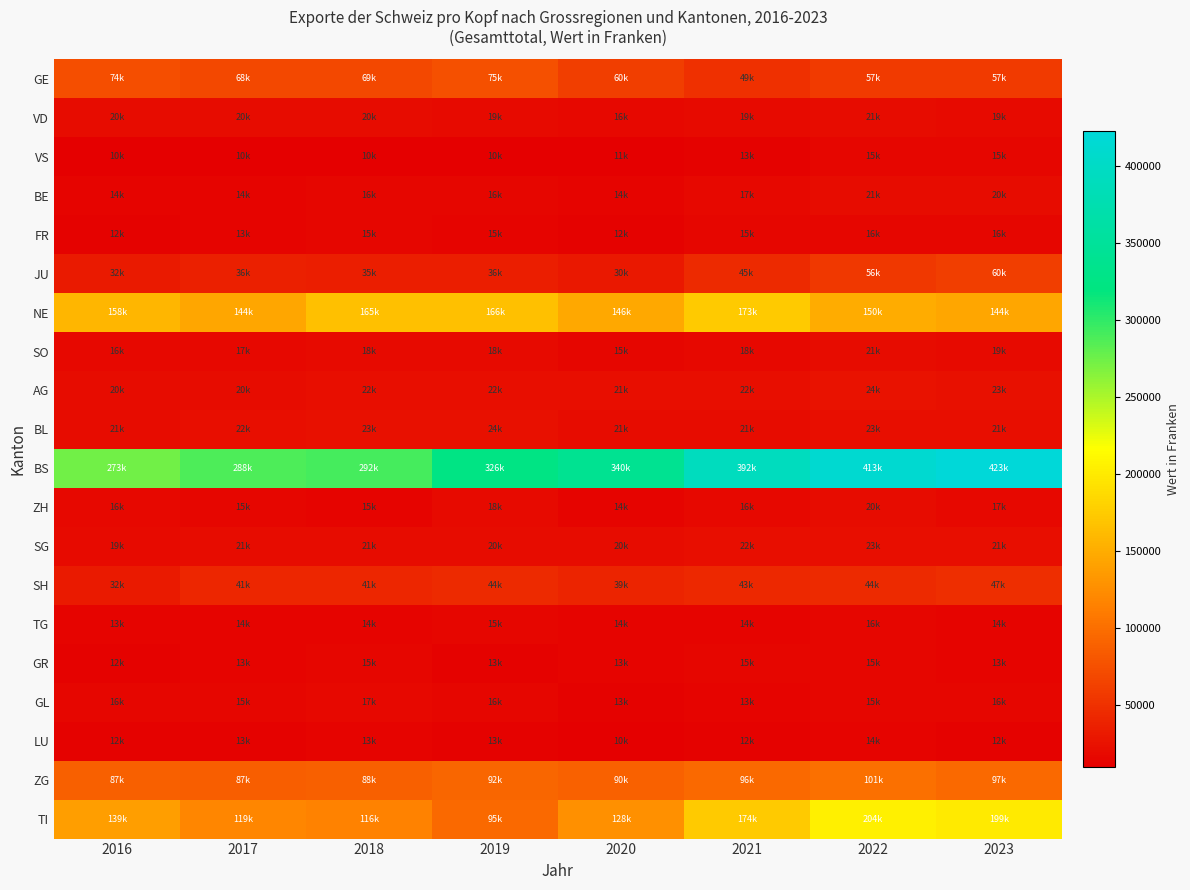

List the series in order of their peak value, lowest first.

LU, VS, GR, TG, FR, GL, ZH, VD, SO, BE, SG, BL, AG, SH, JU, GE, ZG, NE, TI, BS